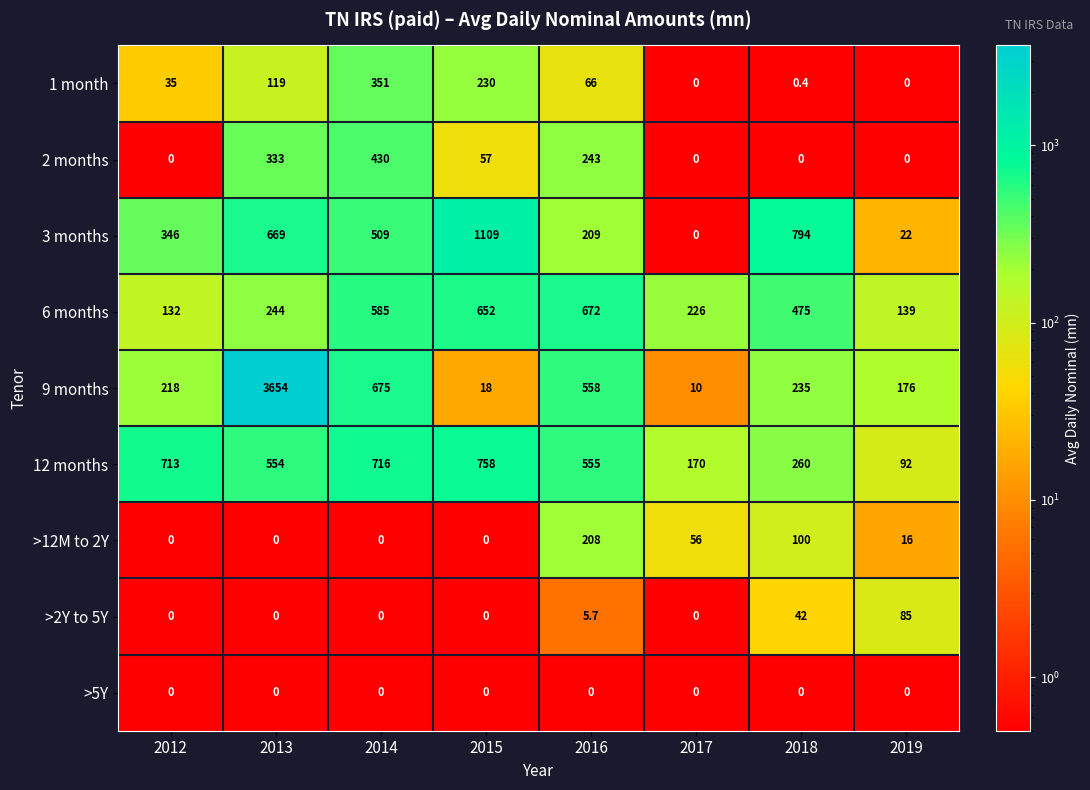

True or false: >2Y to 5Y has a value of 56.9 at 2018.

False